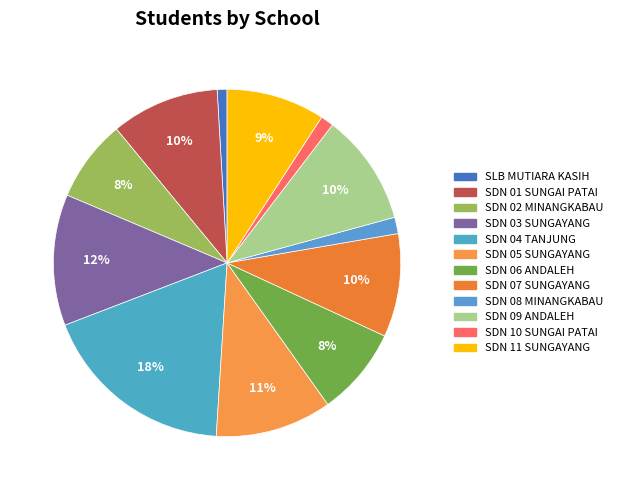

Rank the categories by value from lowest to highest.

SLB MUTIARA KASIH, UPT SDN 10 SUNGAI PATAI, UPT SDN 08 MINANGKABAU, UPT SDN 02 MINANGKABAU, UPT SDN 06 ANDALEH BARUH BUKIK, UPT SDN 11 SUNGAYANG, UPT SDN 07 SUNGAYANG, UPT SDN 01 SUNGAI PATAI, UPT SDN 09 ANDALEH BARUH BUKIK, UPT SDN 05 SUNGAYANG, UPT SDN 03 SUNGAYANG, UPT SDN 04 TANJUNG